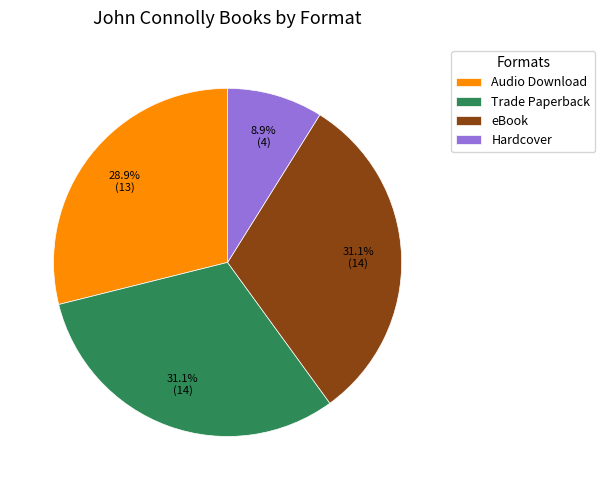

To the nearest percent, what is the difference between the largest and smallest slice percentages?

22%